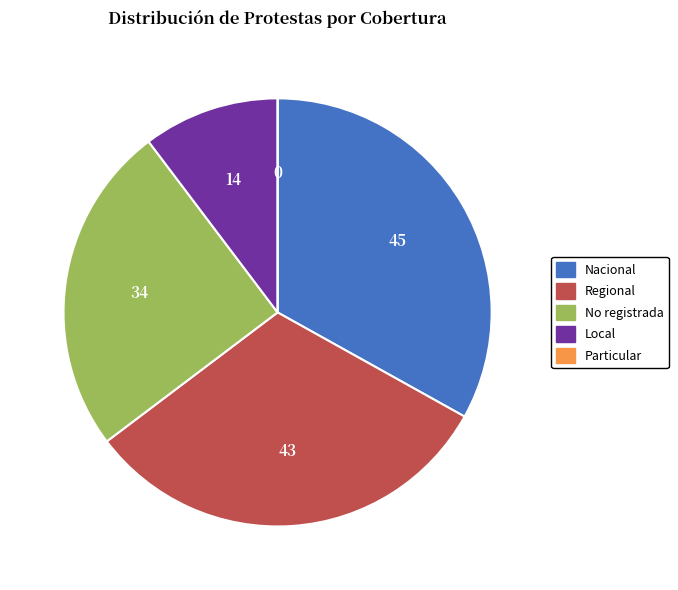

Between Nacional and No registrada, which is larger?

Nacional